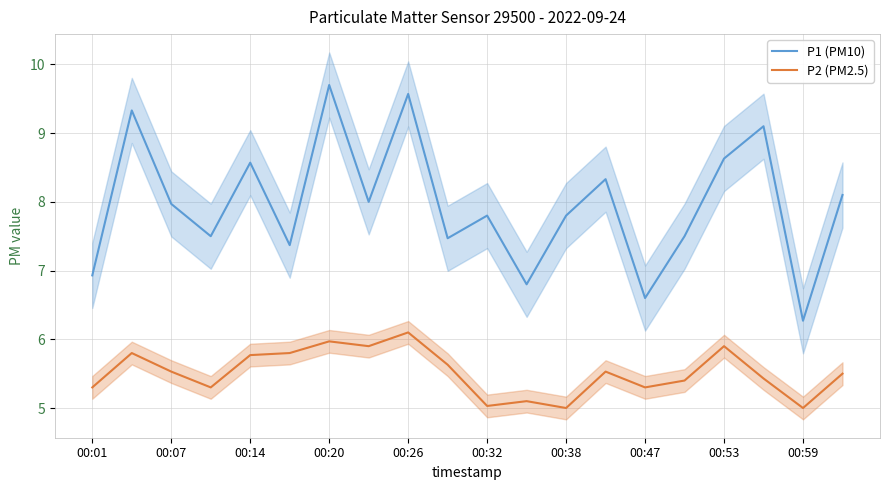

At which label is P1 (PM10) closest to 7?

00:01